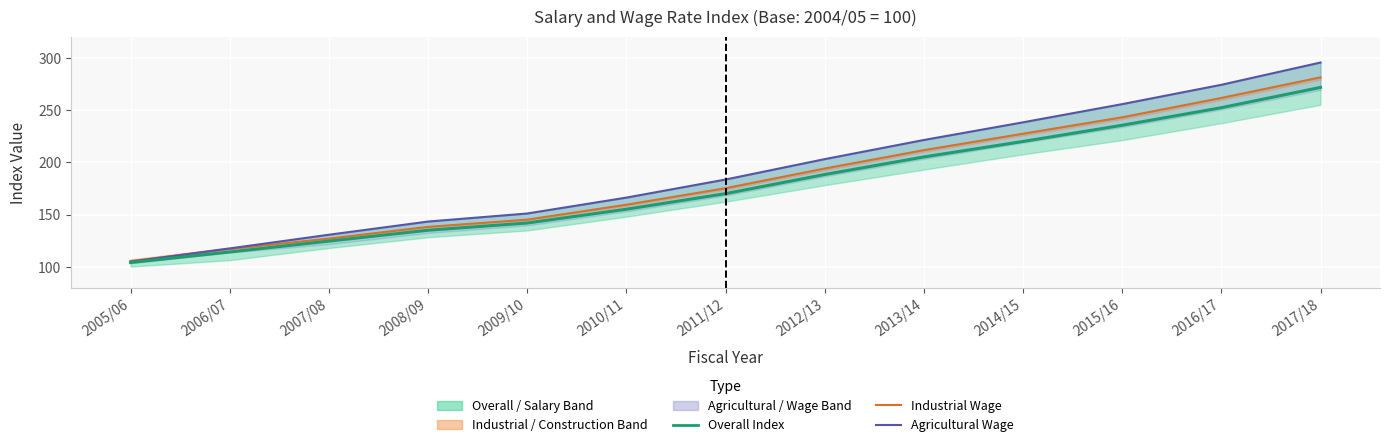

What is the label of the 13th point from the left?

2017/18